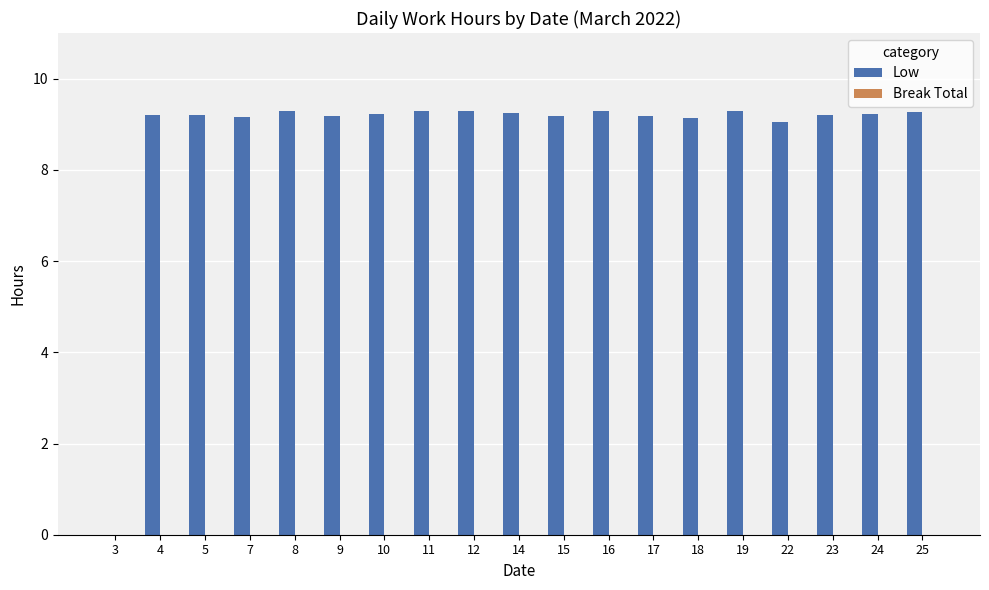

What is the sum of the values at 9 and 14?

18.4